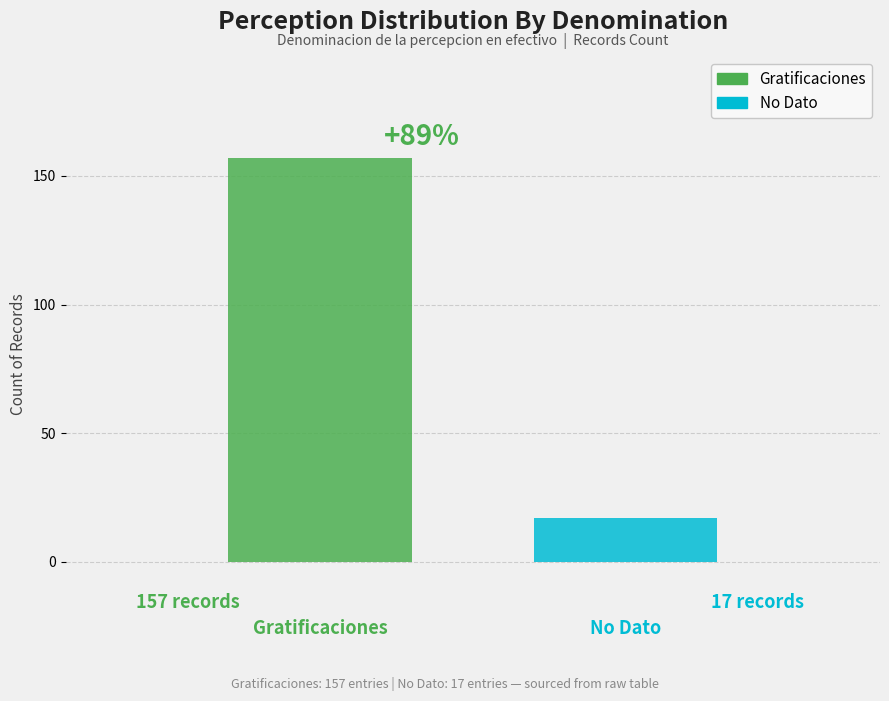

Reading right to left, what are all the values shown in this chart?

Denominacion: No Dato=17	Gratificaciones=157
Count: No Dato=17	Gratificaciones=157